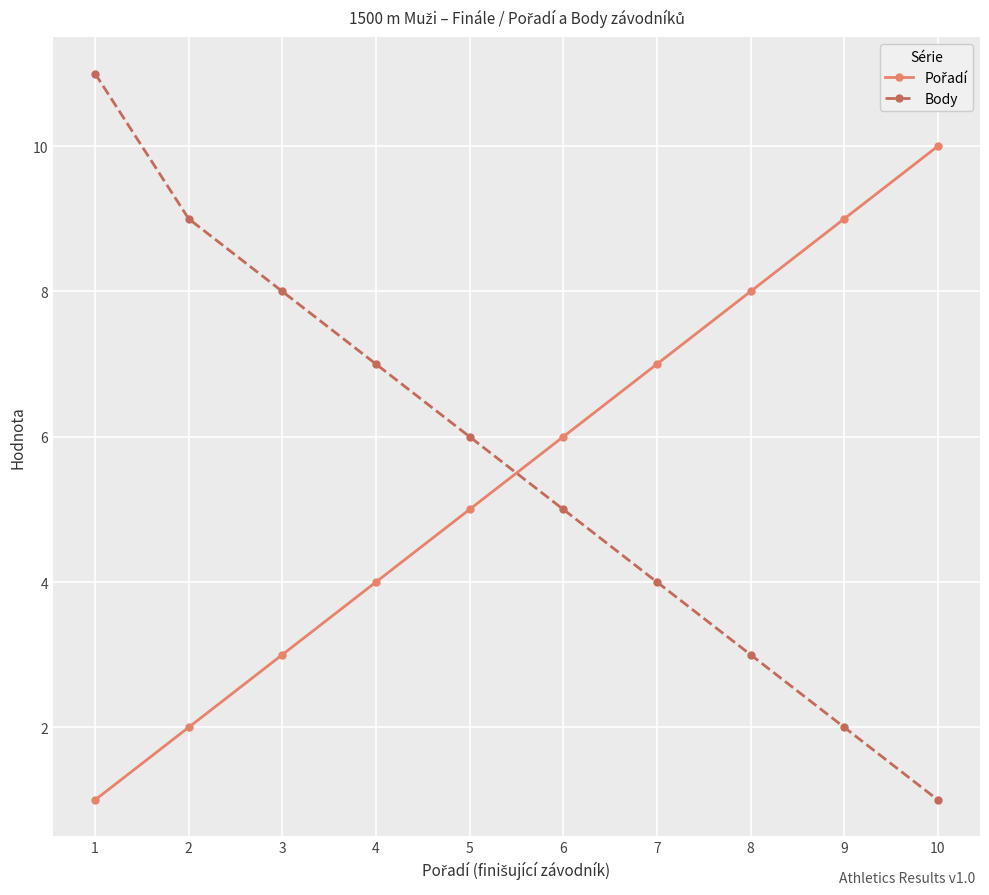

What is the highest value of the Body series?

11